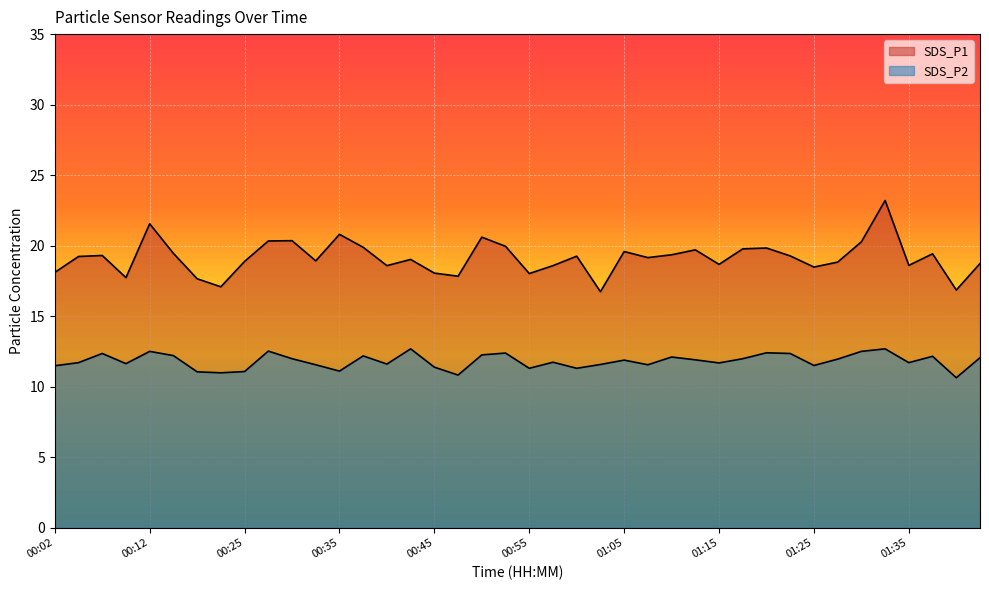

The value of SDS_P1 at 01:10 is 32.2. True or false?

False